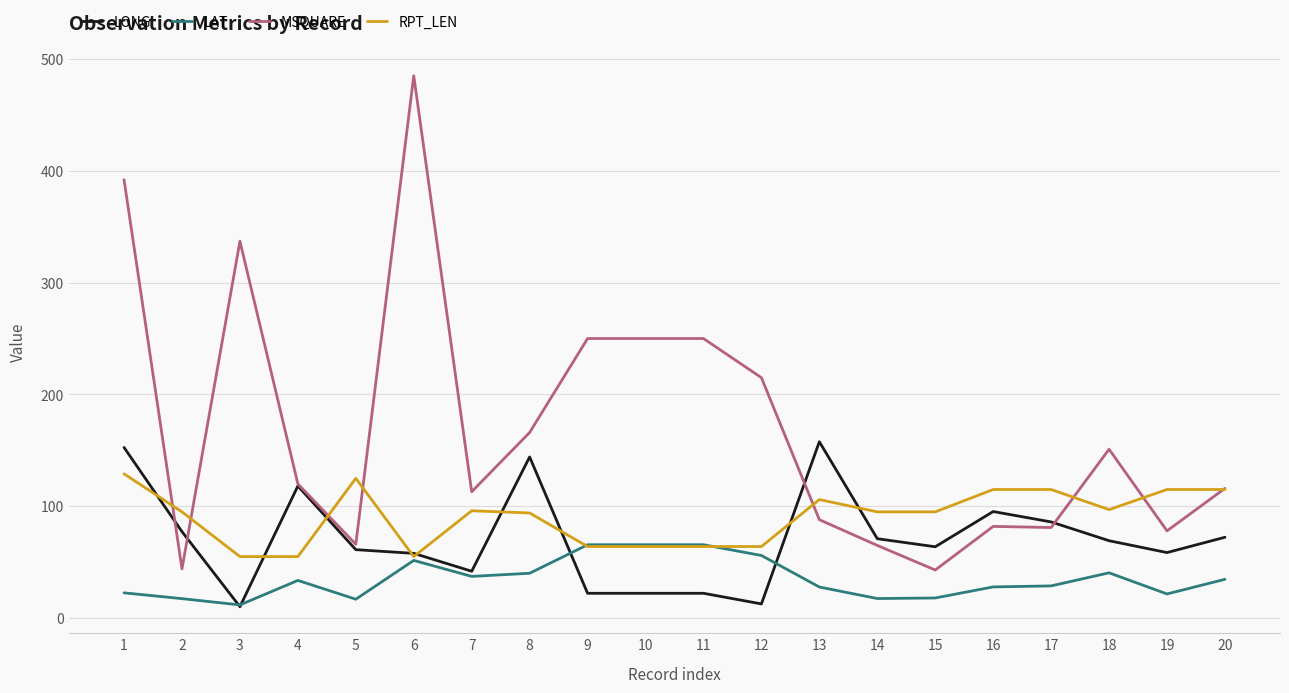

Which series has the largest range (max minus min)?

MSQUARE